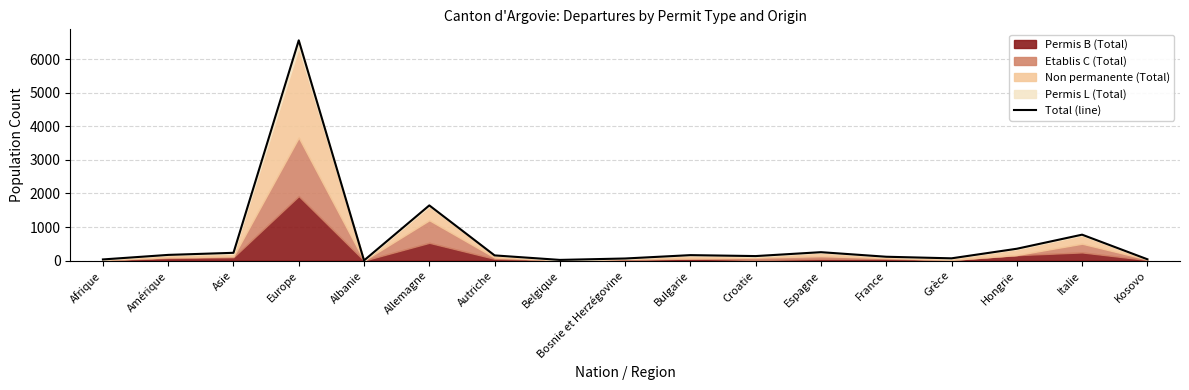

At which category does the chart reach its minimum across all series?

Albanie